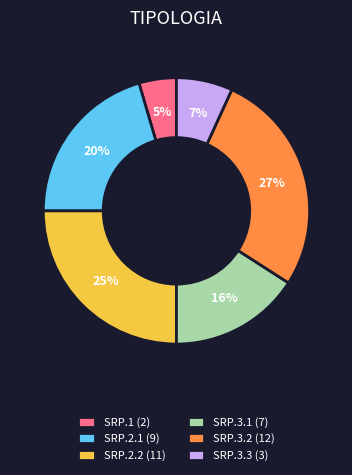

To the nearest percent, what is the difference between the SRP.2.2 (11) and SRP.3.2 (12) slice percentages?

2%